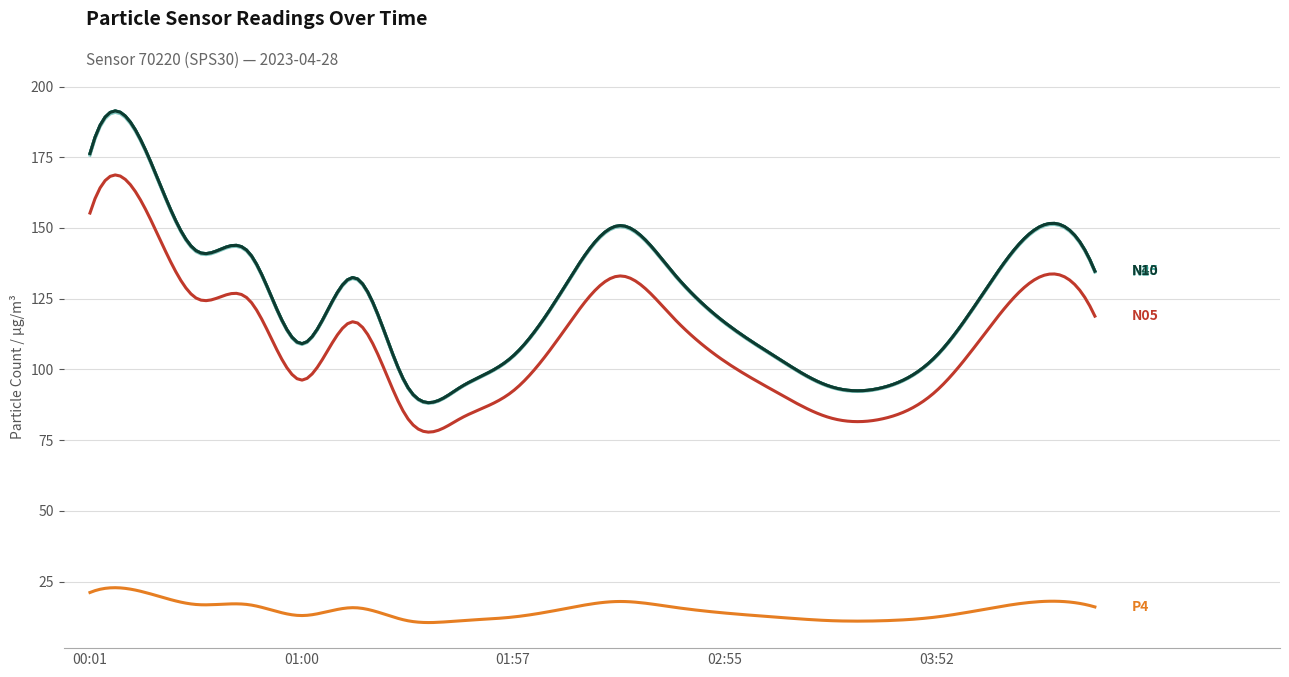

What is the minimum value shown in the chart?

10.5